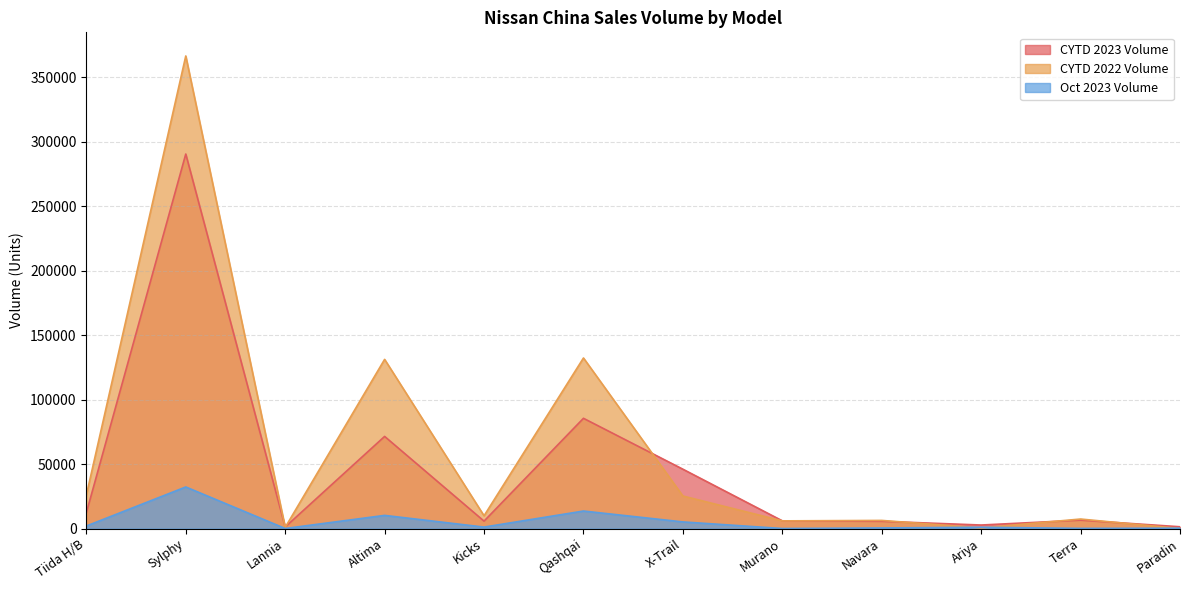

Which label corresponds to the smallest value in the chart?

Paradin